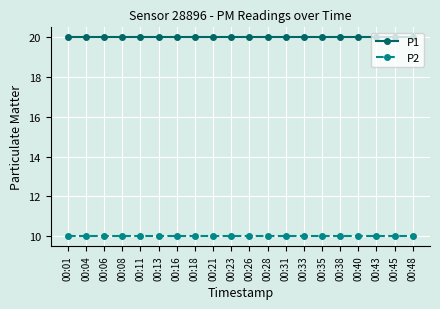

At 00:13, list the series in order from largest to smallest.

P1, P2